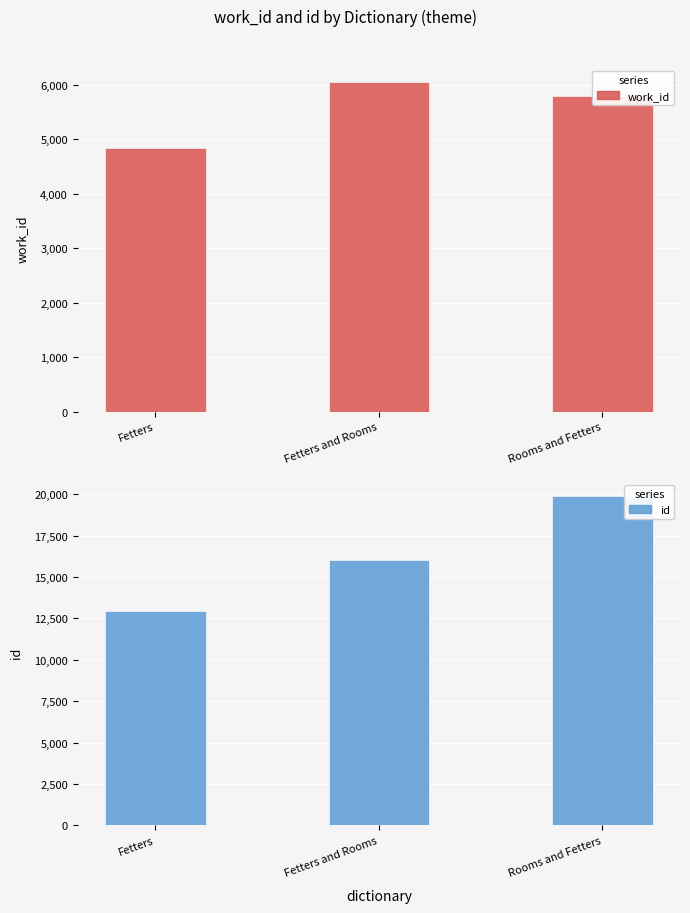

How many values in the id series exceed 16057?

1